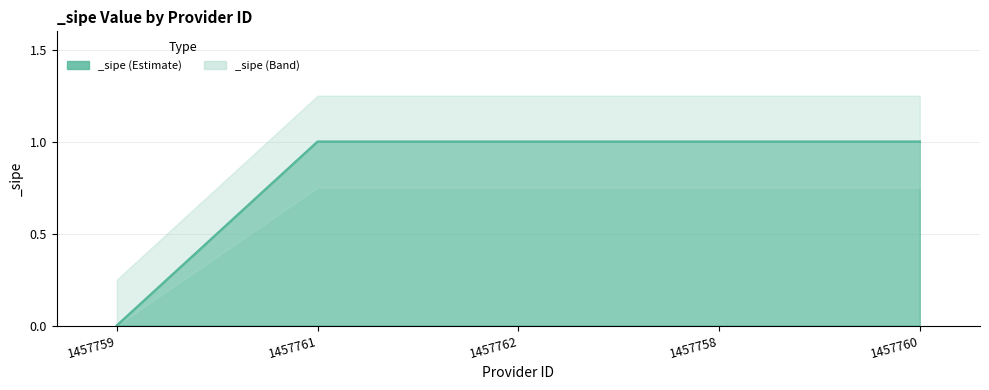

The chart shows a value of 0 at 1457758. True or false?

False